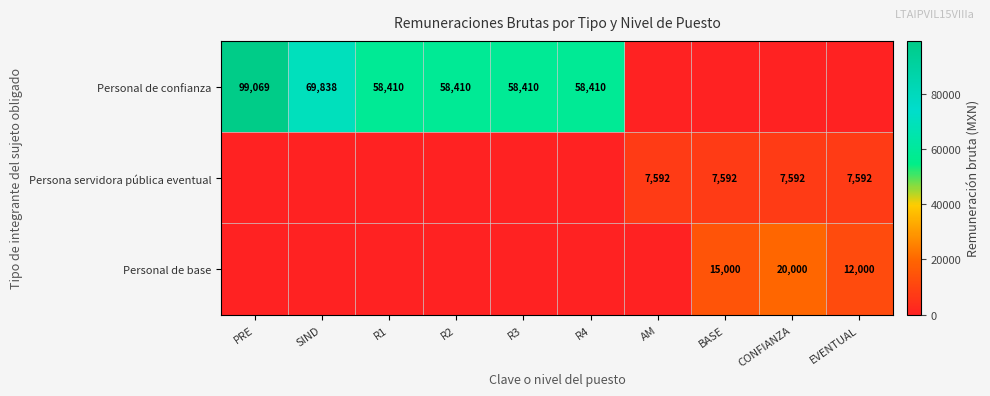

Is it true that Personal de base equals 12014 at CONFIANZA?

False